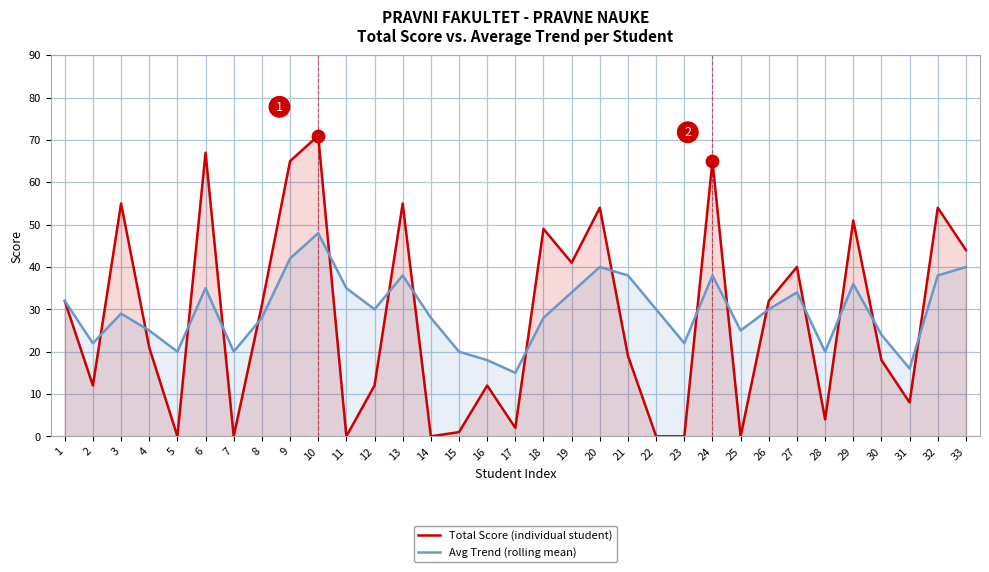

Which series has the largest total across all categories?

Avg Trend (rolling mean)